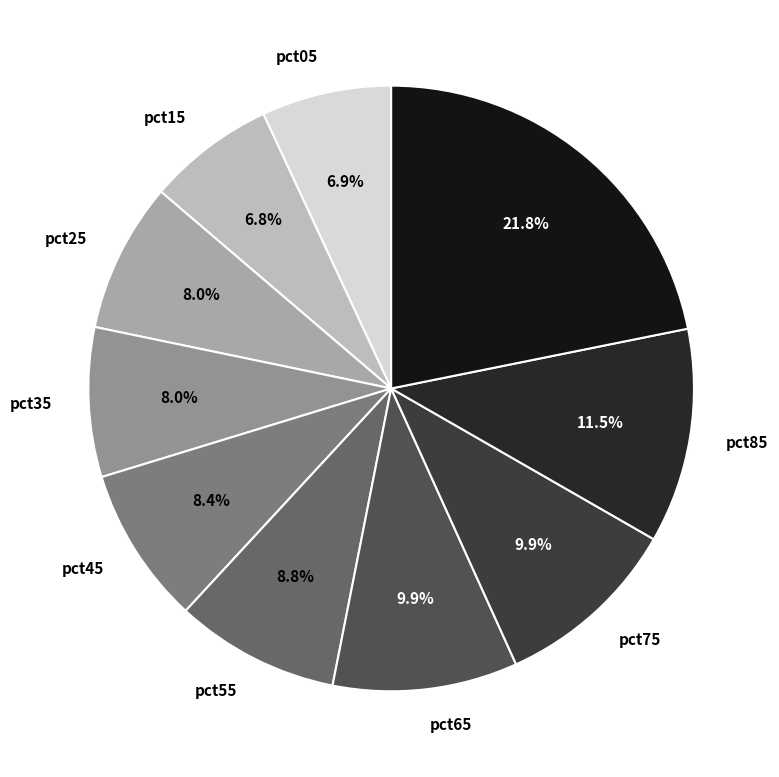

Is pct45 the majority of the pie?

No